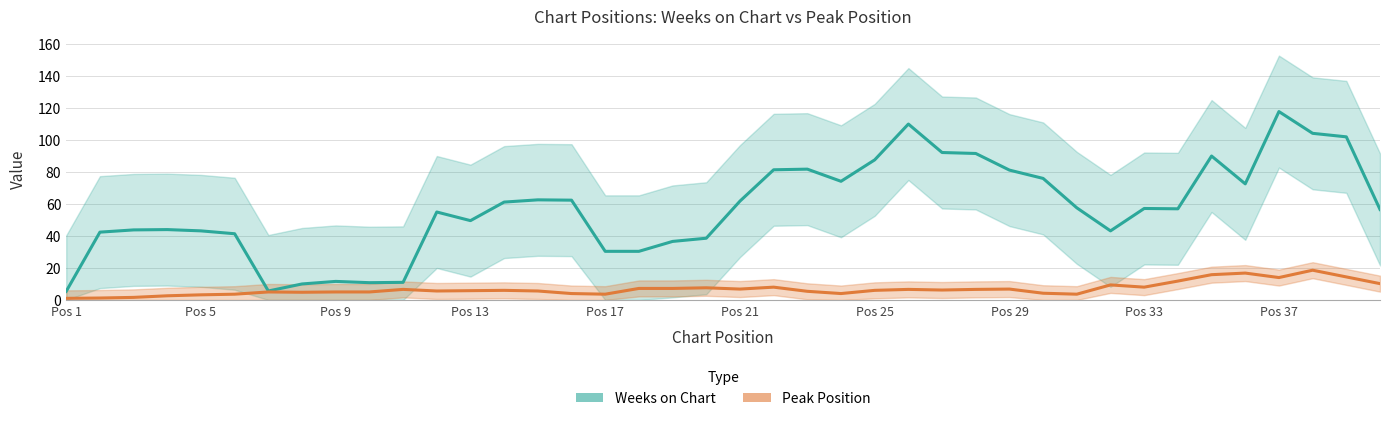

True or false: Peak Position and Weeks on Chart intersect in this chart.

False